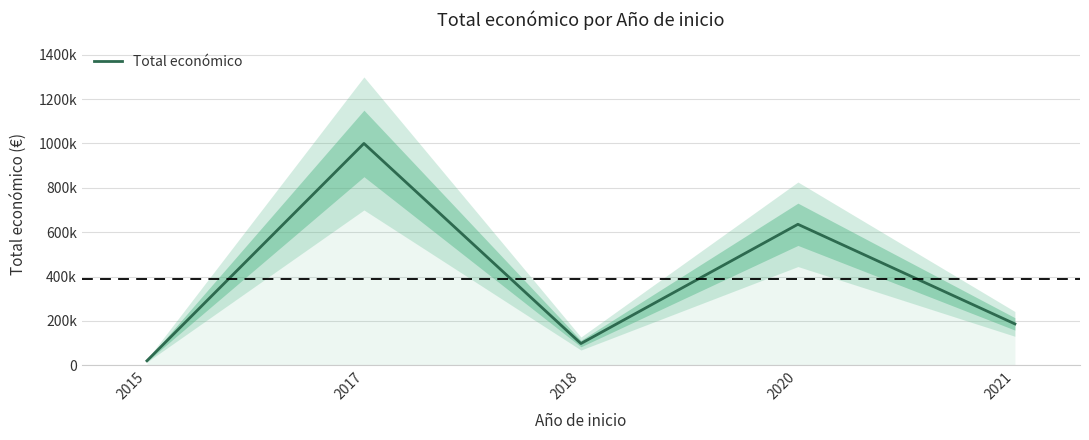

What is the approximate value at 2021, to the nearest 10?

186280